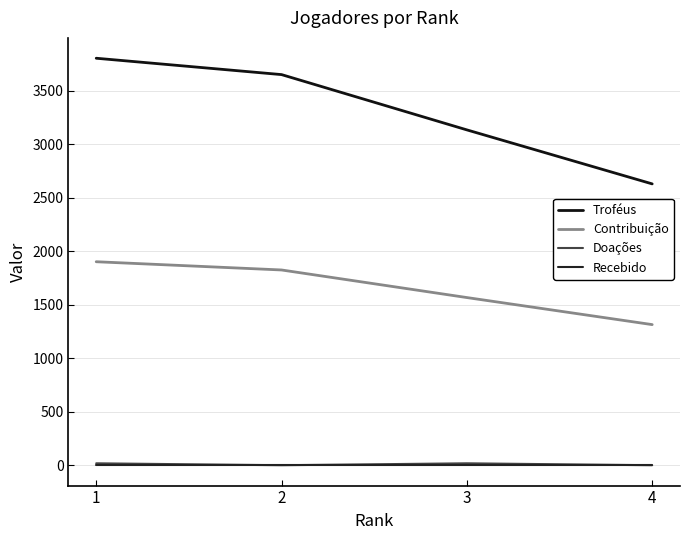

Is this an area chart (filled region under the line)?

No